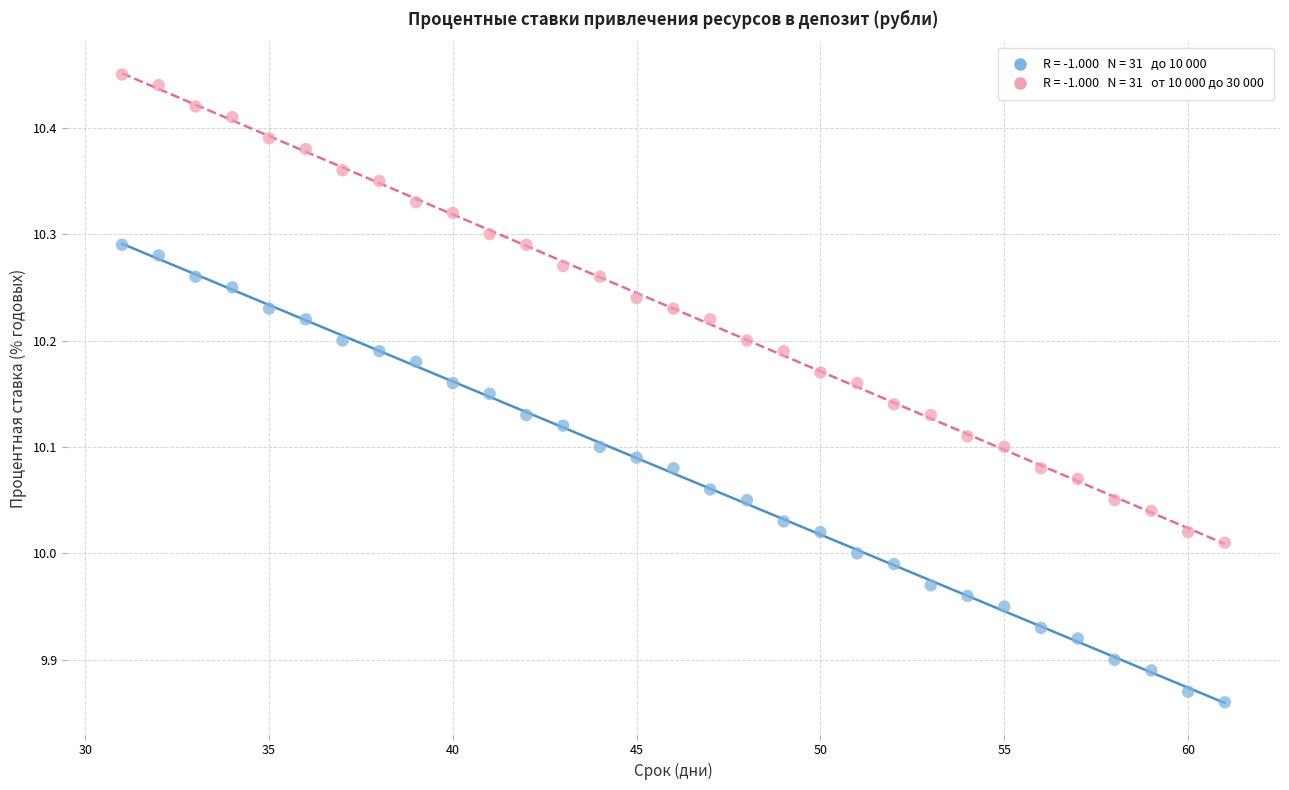

Across all data points, what is the range of Y values (max minus min)?

0.6